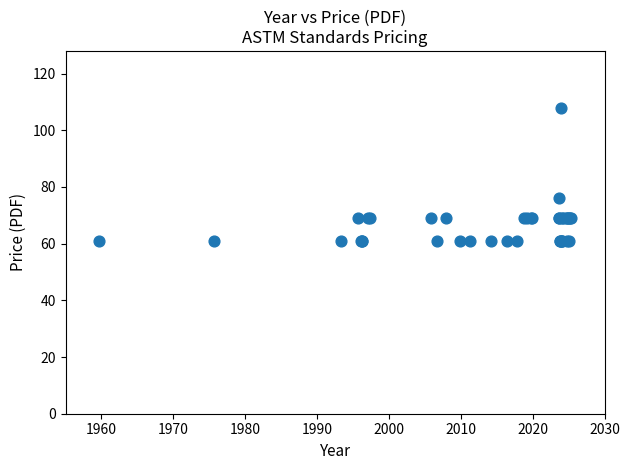

What Y value in the scatter plot is closest to 84?

76